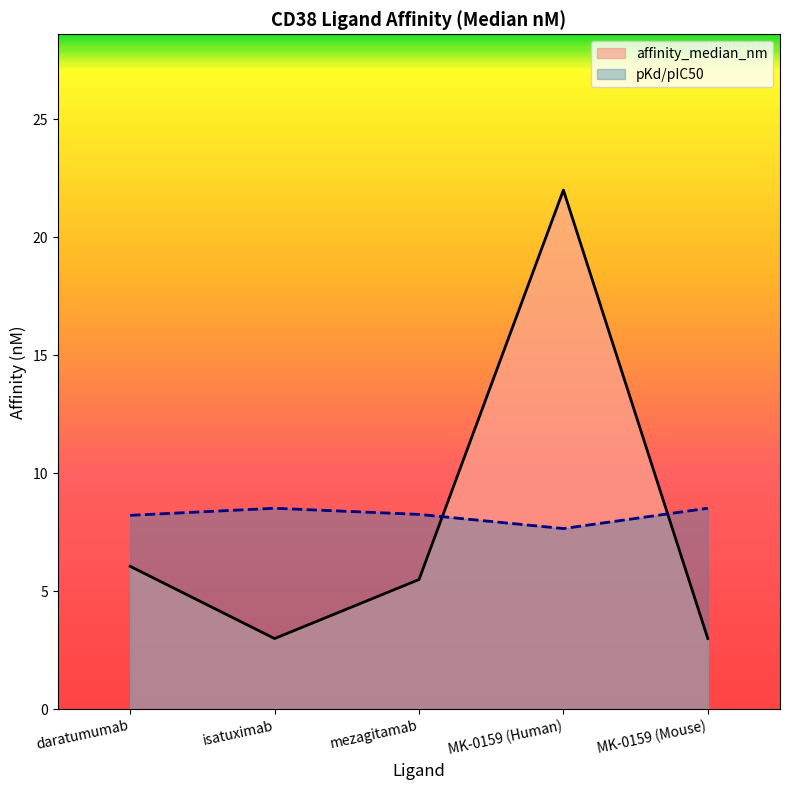

Which category has the lowest value across all series?

isatuximab